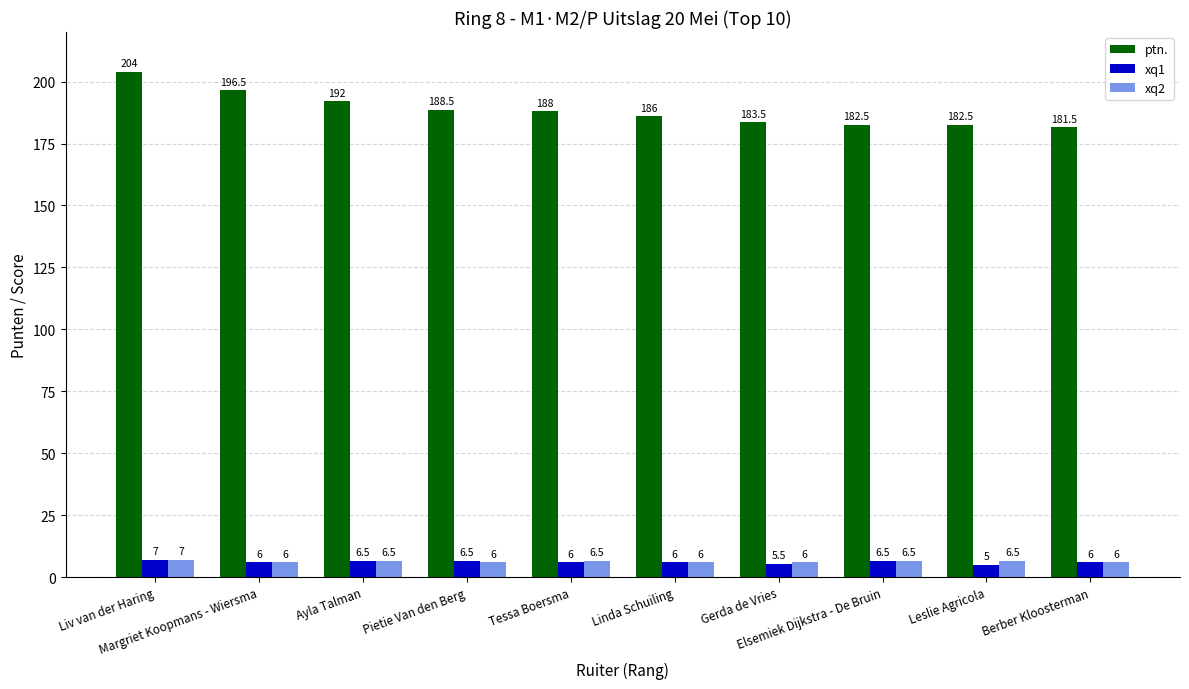

Count the xq1 values in the range 6 to 7.

8